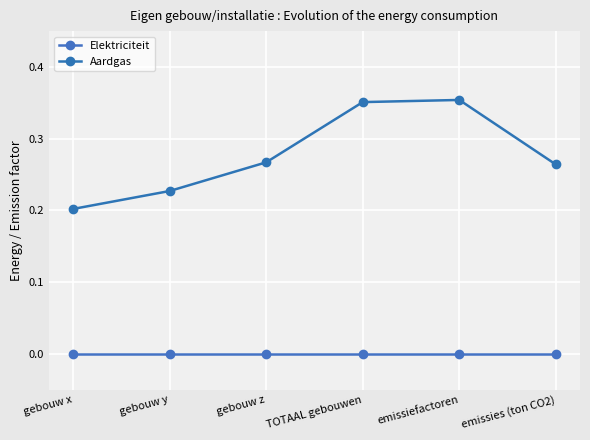

Is this an area chart (filled region under the line)?

No